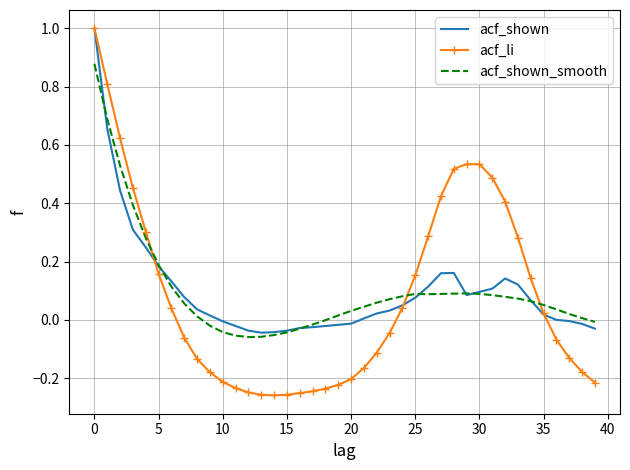

Which series has the widest spread of values?

acf_li